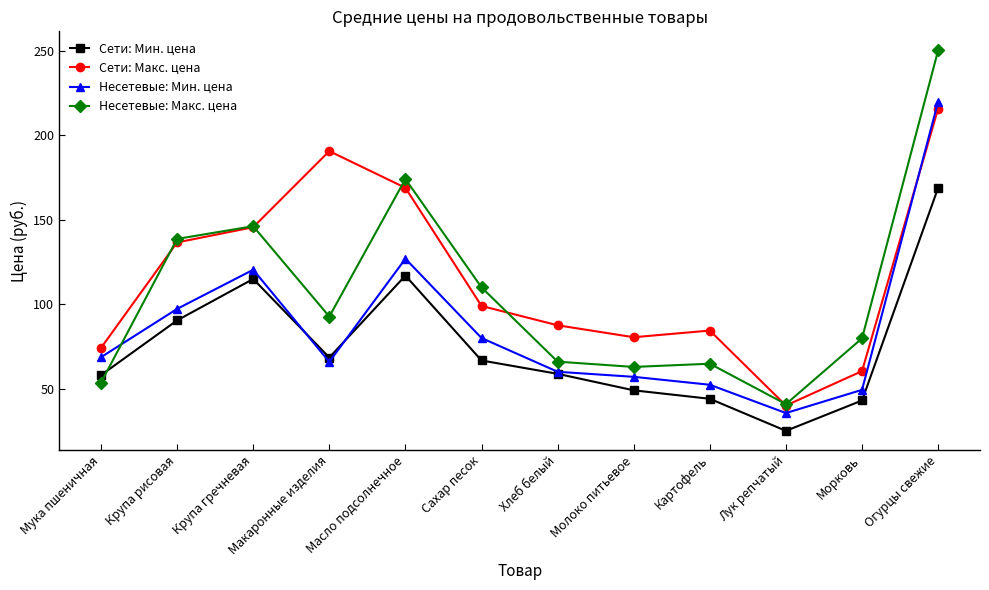

What is the difference between the Сети: Мин. цена values at Сахар песок and Макаронные изделия?

1.8